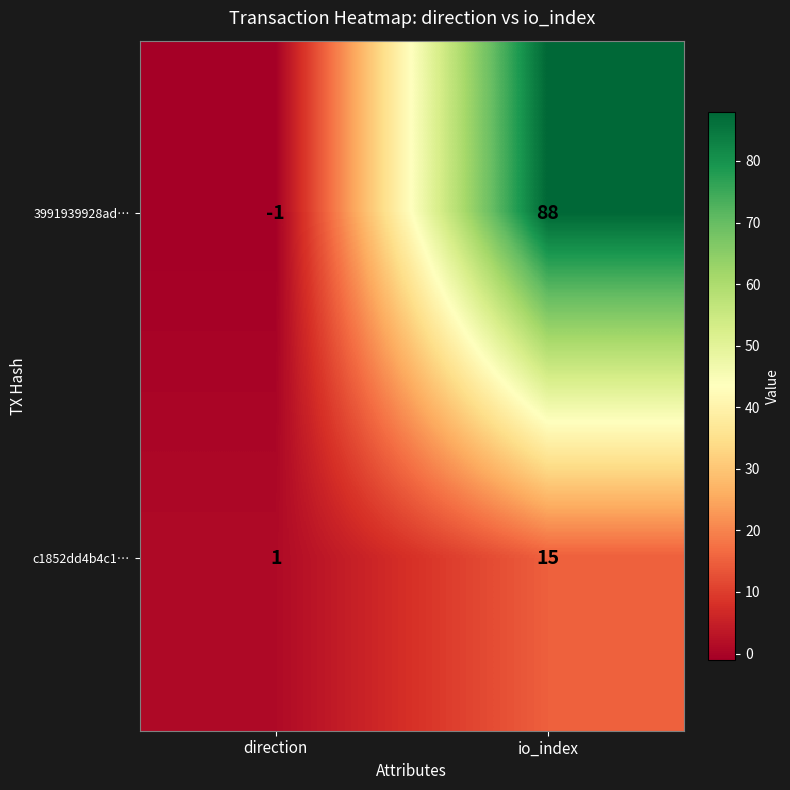

Is it true that 3991939928ad… equals 50 at io_index?

False